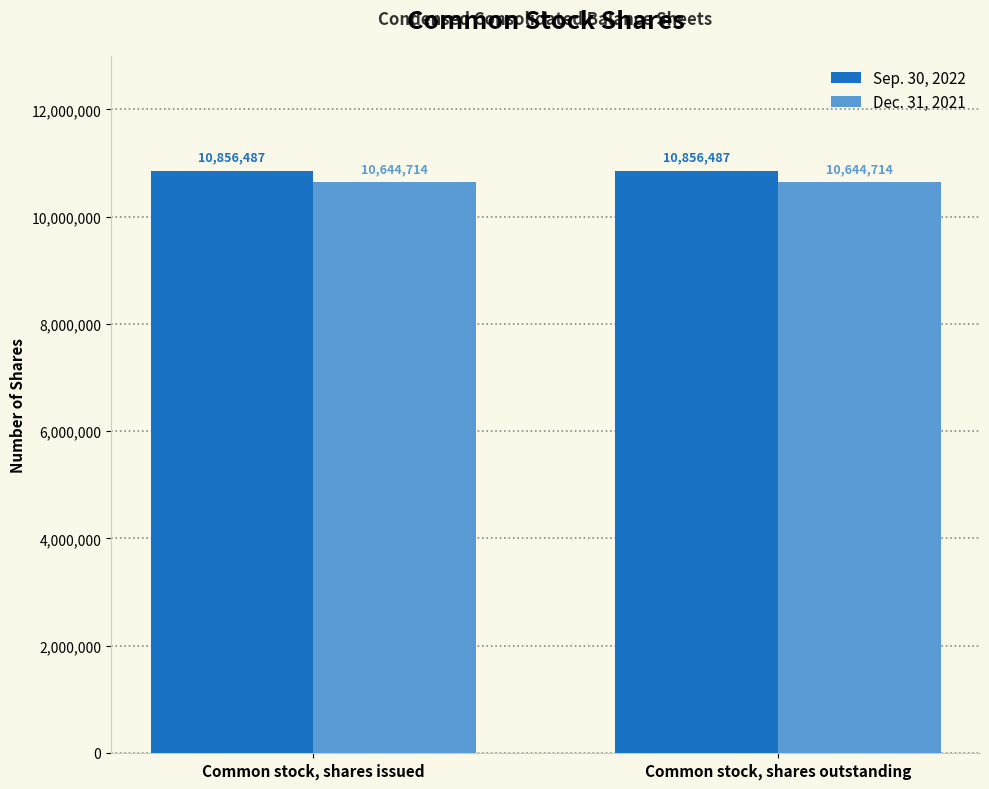

The value of Dec. 31, 2021 at Common stock, shares issued is 10644714. True or false?

True